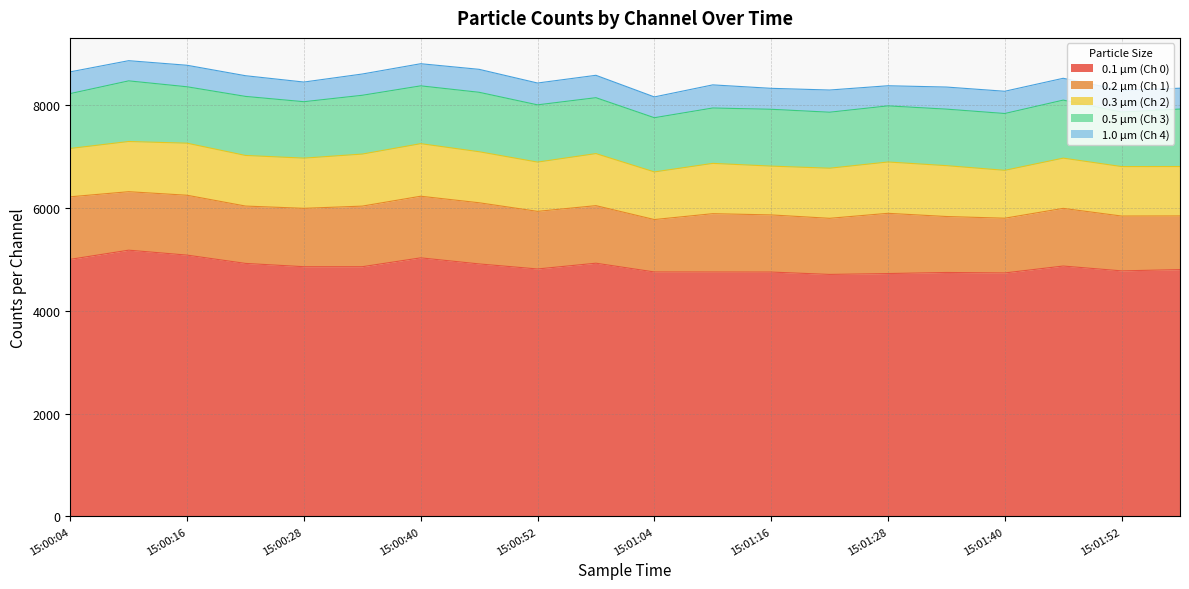

List the labels in order of 0.2 µm (Ch 1) value, largest first.

15:00:04, 15:00:40, 15:00:46, 15:00:34, 15:01:28, 15:00:16, 15:00:10, 15:00:28, 15:01:10, 15:01:46, 15:00:52, 15:00:58, 15:00:22, 15:01:16, 15:01:22, 15:01:34, 15:01:52, 15:01:40, 15:01:58, 15:01:04